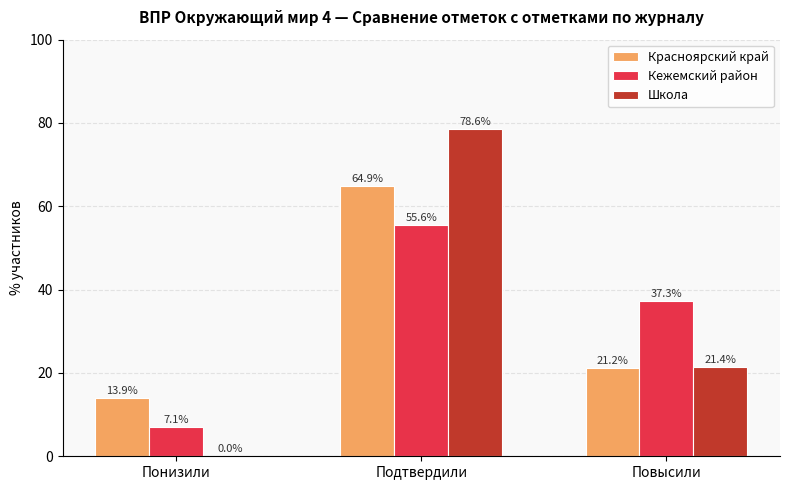

Is the value of Кежемский район at Понизили greater than the value of Красноярский край at Подтвердили?

No